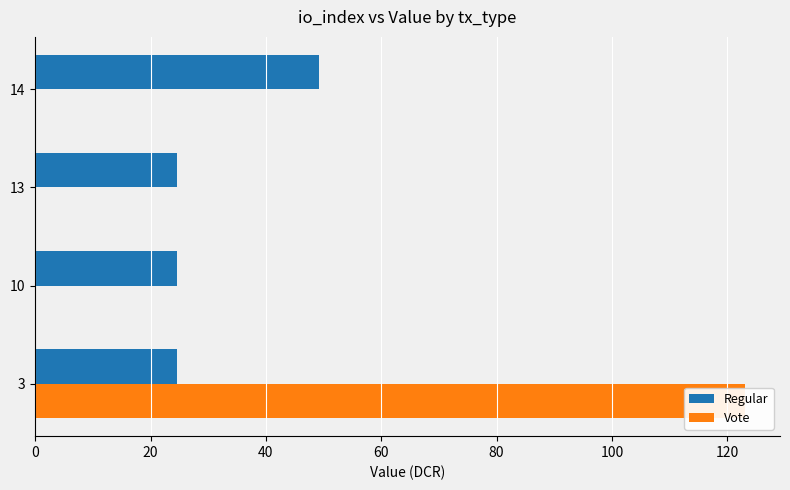

Reading left to right, list all the values displayed in this chart.

Regular: 24.6	24.6	24.6	49.2
Vote: 123.0	0.0	0.0	0.0